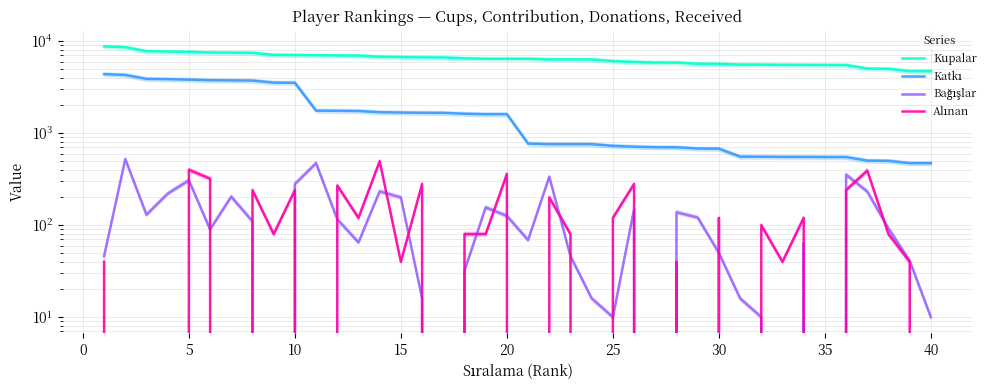

What is the total value across all series at 35?

6052